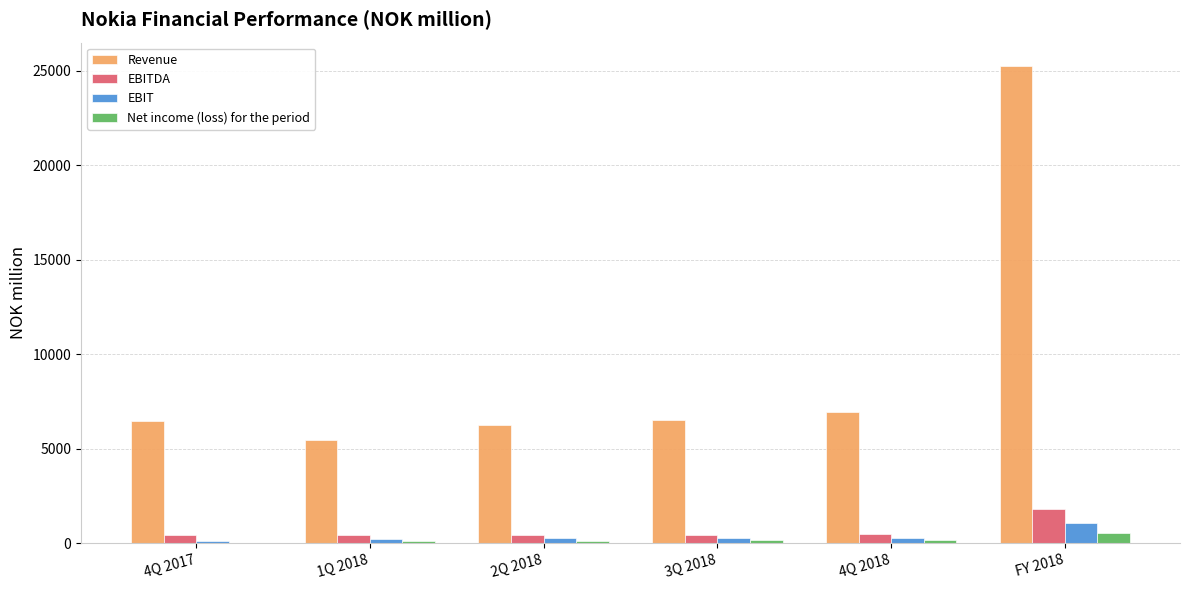

Which label corresponds to the largest value in the chart?

FY 2018